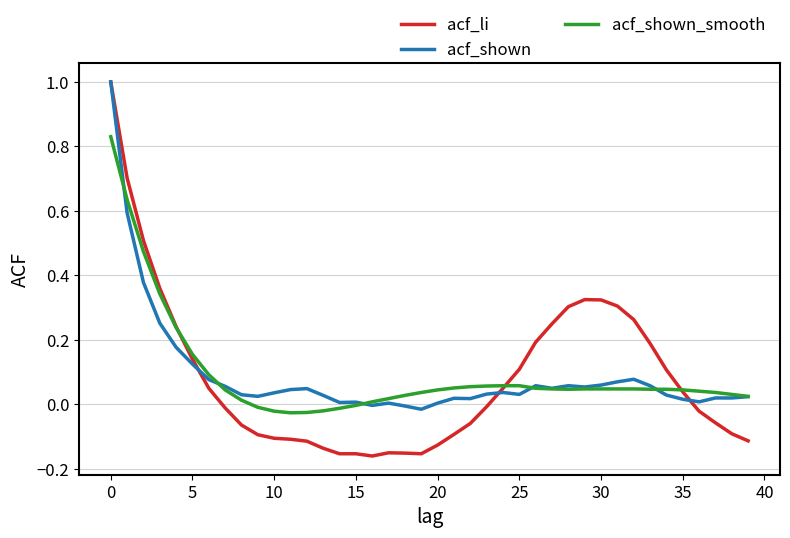

Which series has the largest range (max minus min)?

acf_li